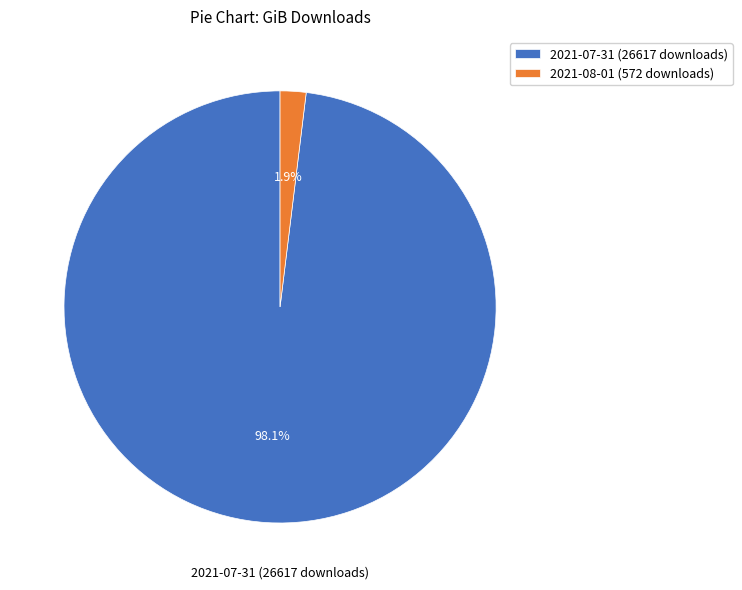

How many segments does this pie chart have?

2